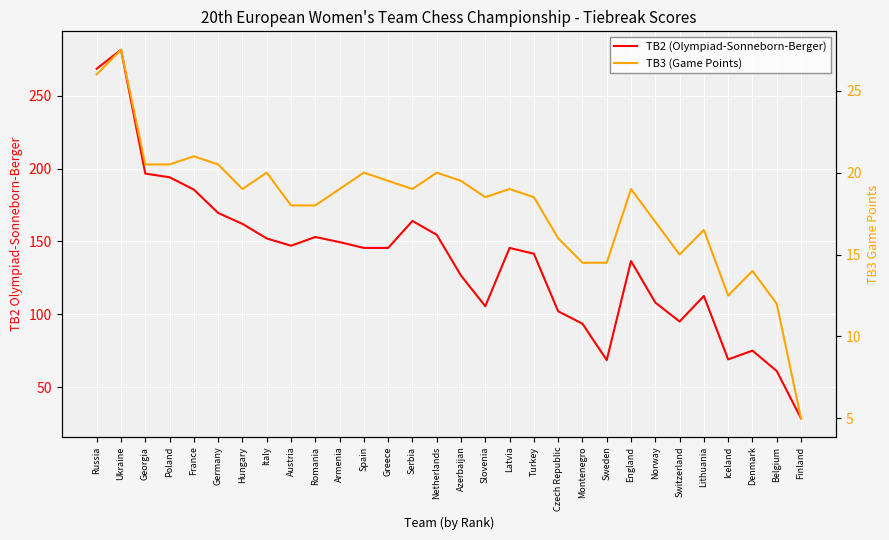

At which label does TB3 (Game Points) first exceed 19?

Russia